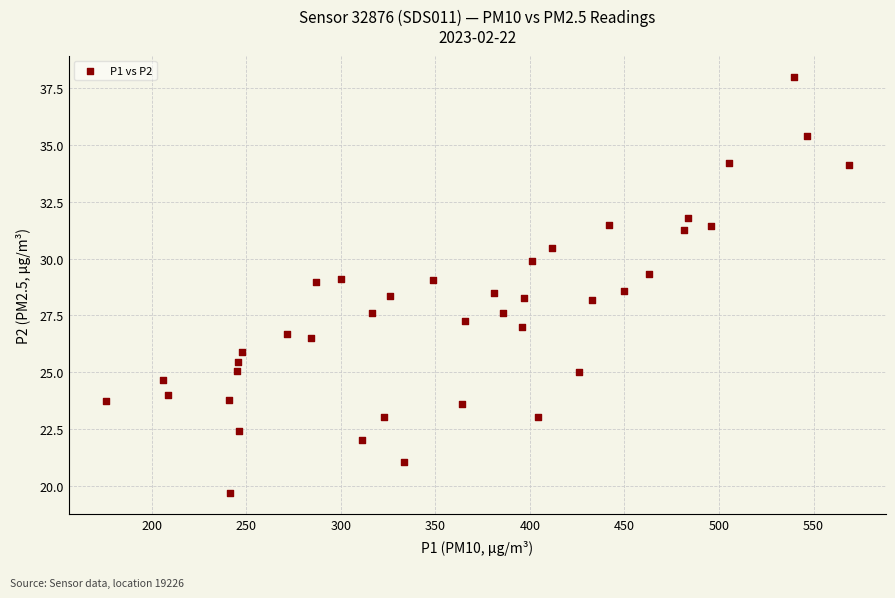

What is the range of X values (max minus min)?

392.9